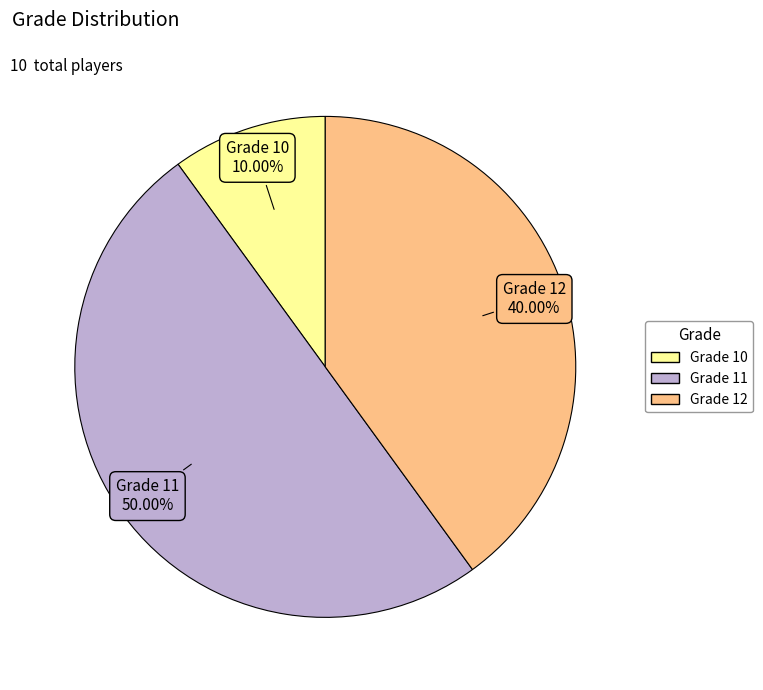

Does any single category account for the majority?

No